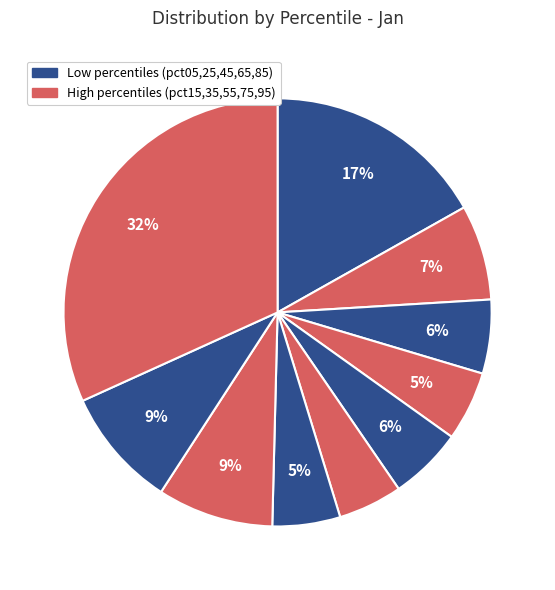

To the nearest percent, what is the difference between the largest and smallest slice percentages?

27%